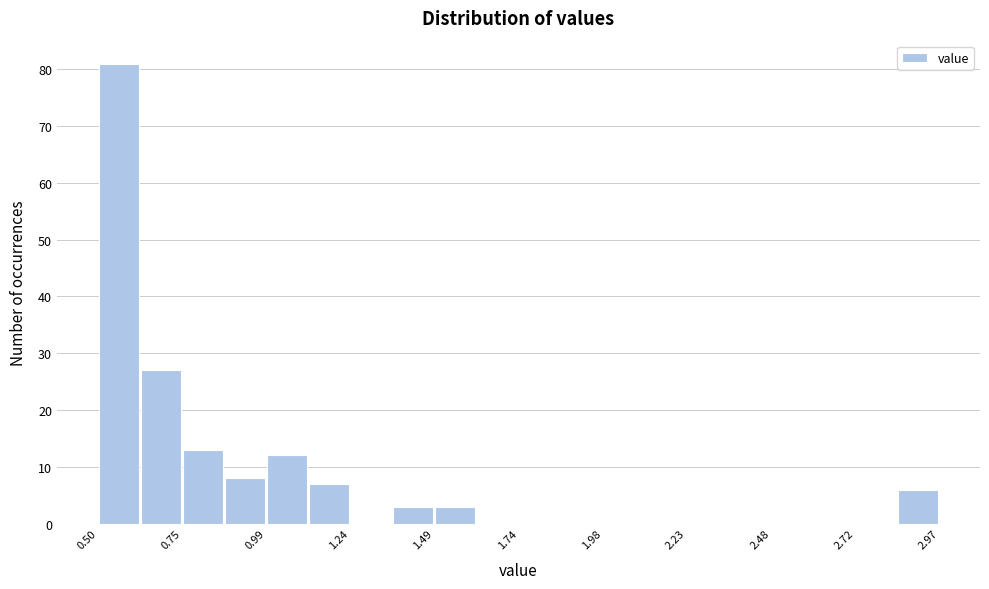

Read against the x-axis, roughly where is the centre of the tallest bar?

0.55